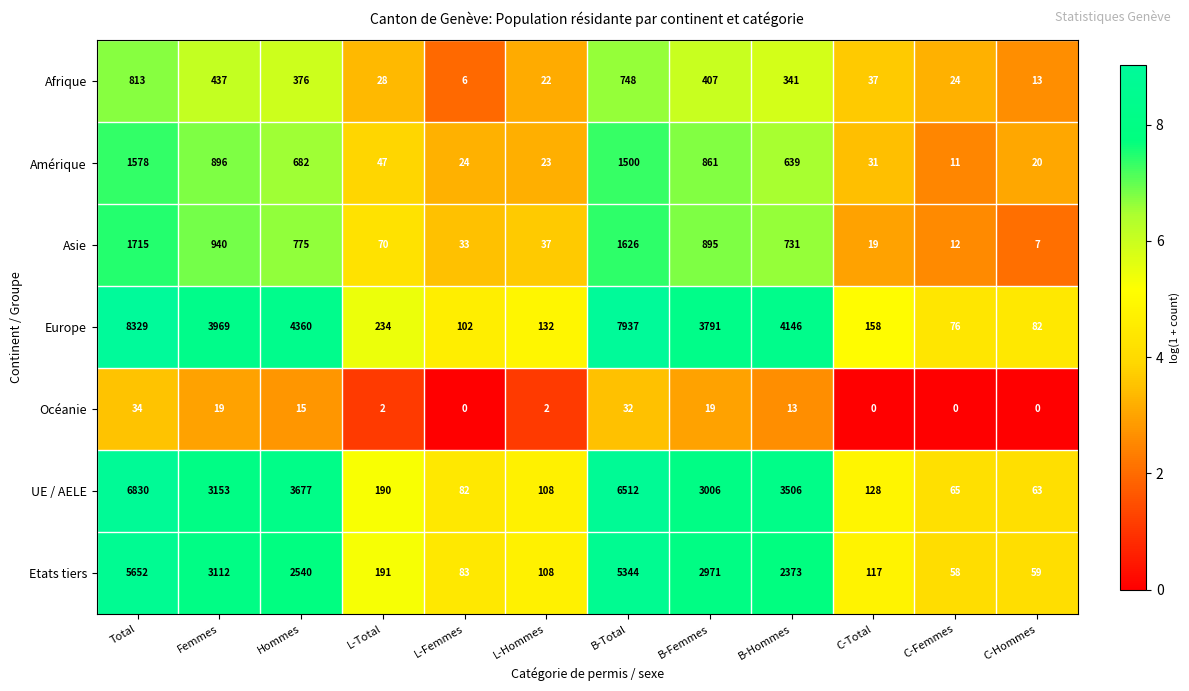

Which series changed the most between L-Femmes and C-Hommes?

Asie